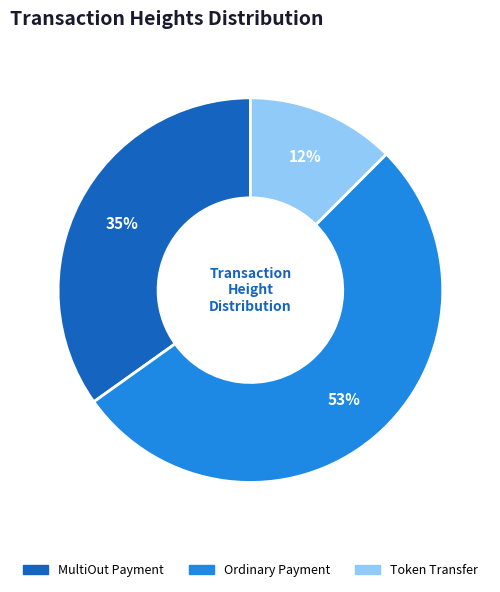

To the nearest percent, what is the average slice percentage?

33%